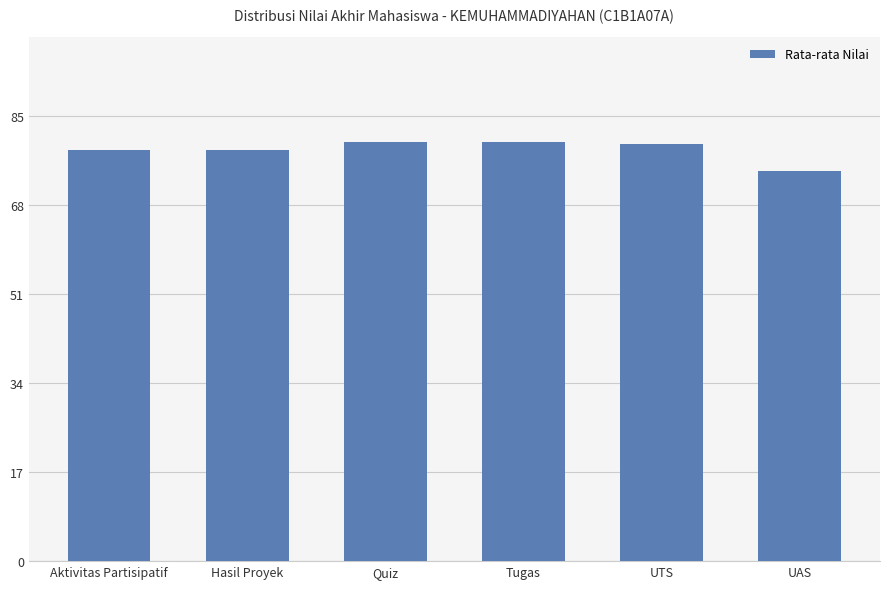

What is the greatest value displayed?

80.0